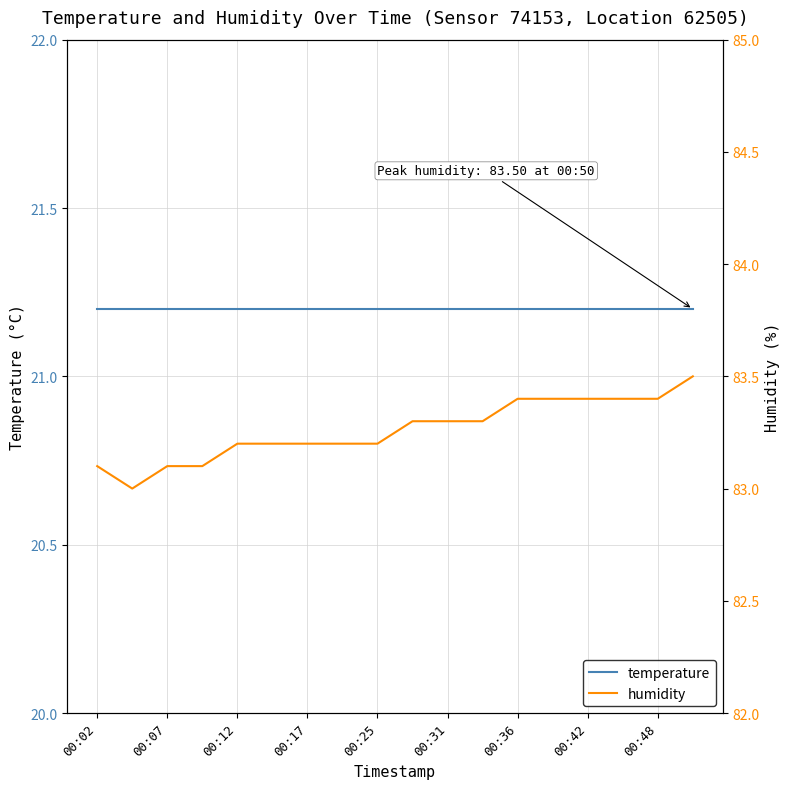

True or false: temperature has more than 2 points higher than both neighbors.

False